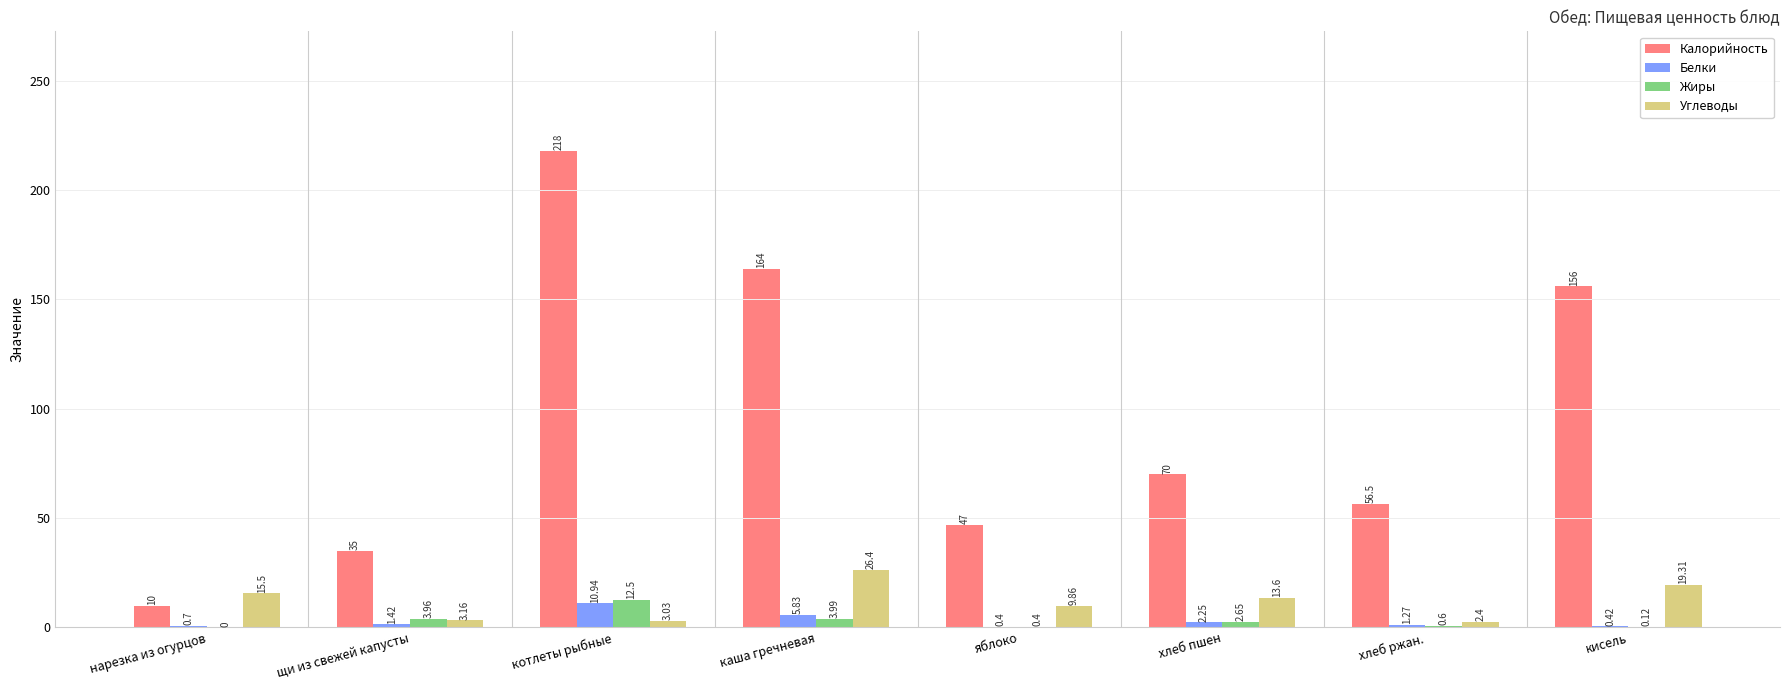

Is the value of Белки at хлеб ржан. greater than the value of Жиры at щи из свежей капусты?

No